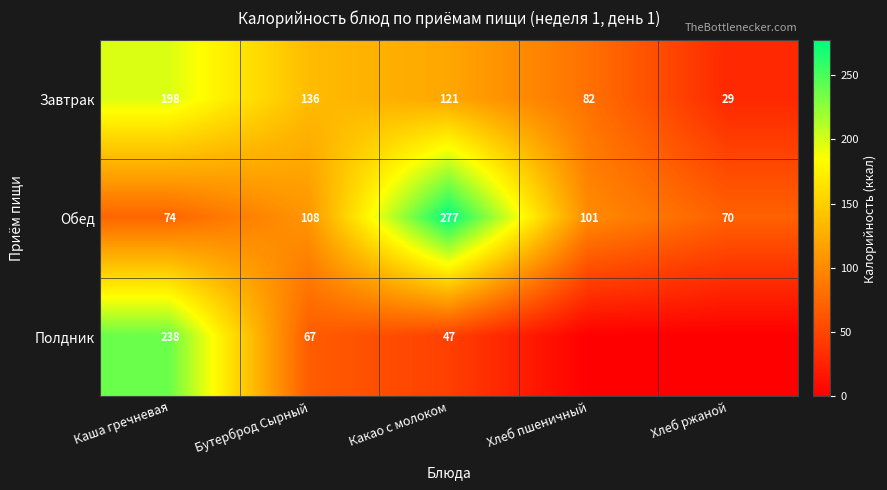

What is the approximate value of Обед at Какао с молоком?

277